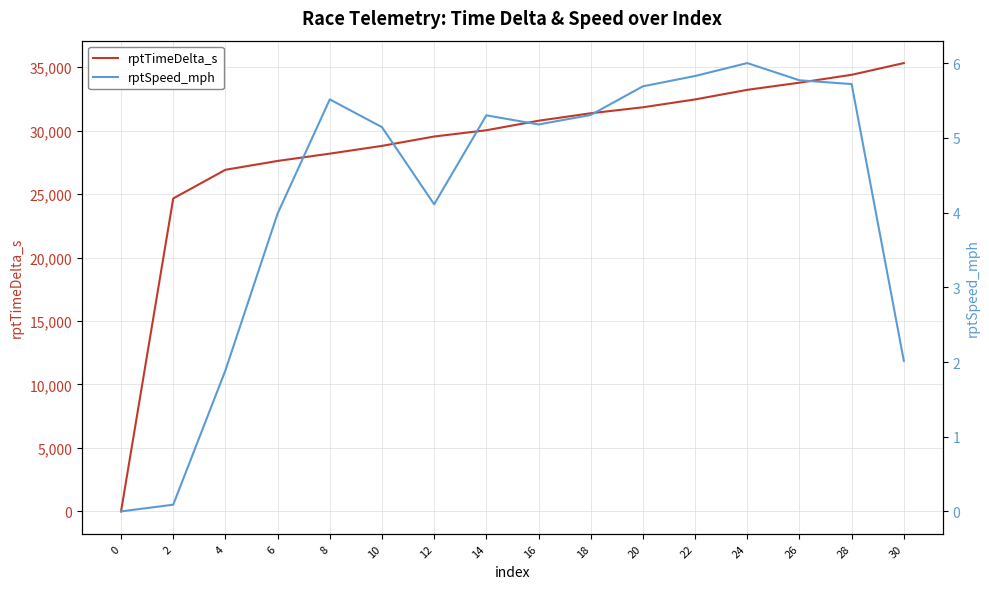

The rptSpeed_mph series shows 0.1 at 2. True or false?

True